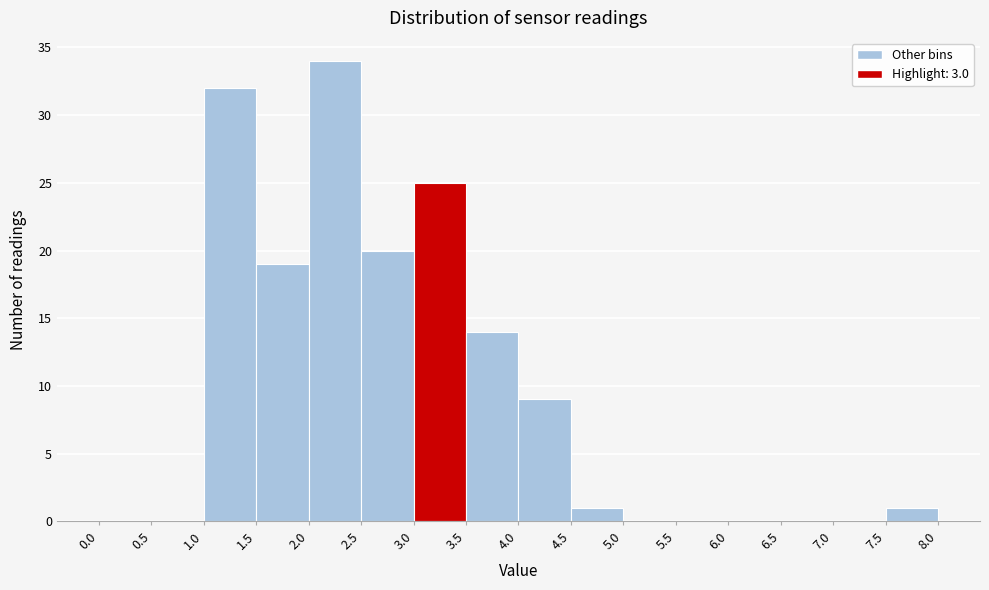

What is the height of the bar covering 7.5 to 8.0 on the x-axis? The values are not printed on the chart, so give them approximately, as read against the axis.

1